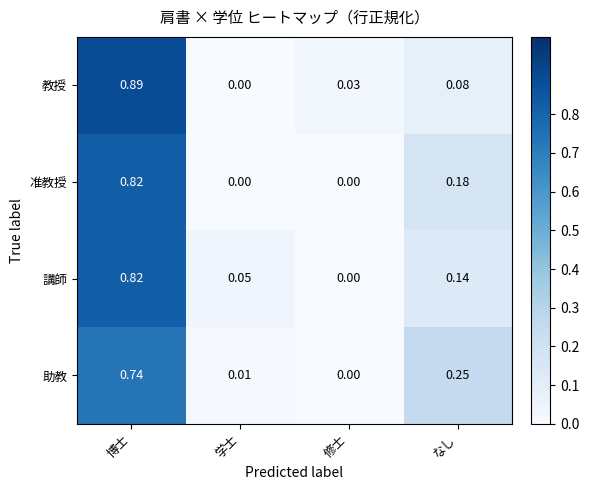

Which category has the lowest value in the 教授 series?

学士